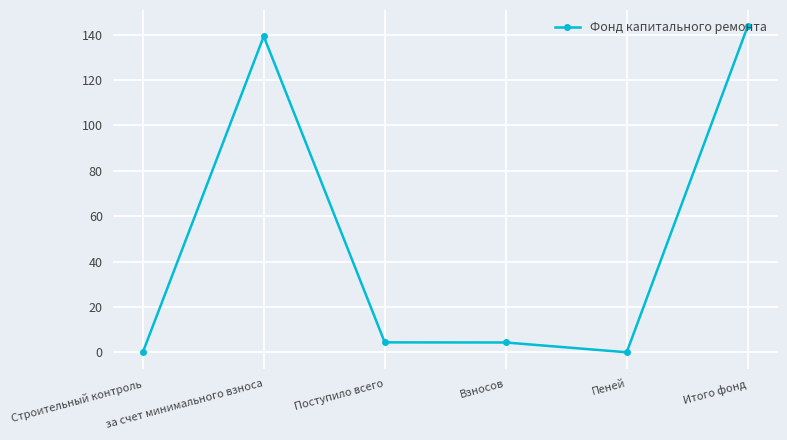

Which label corresponds to the largest value in the chart?

Итого фонд